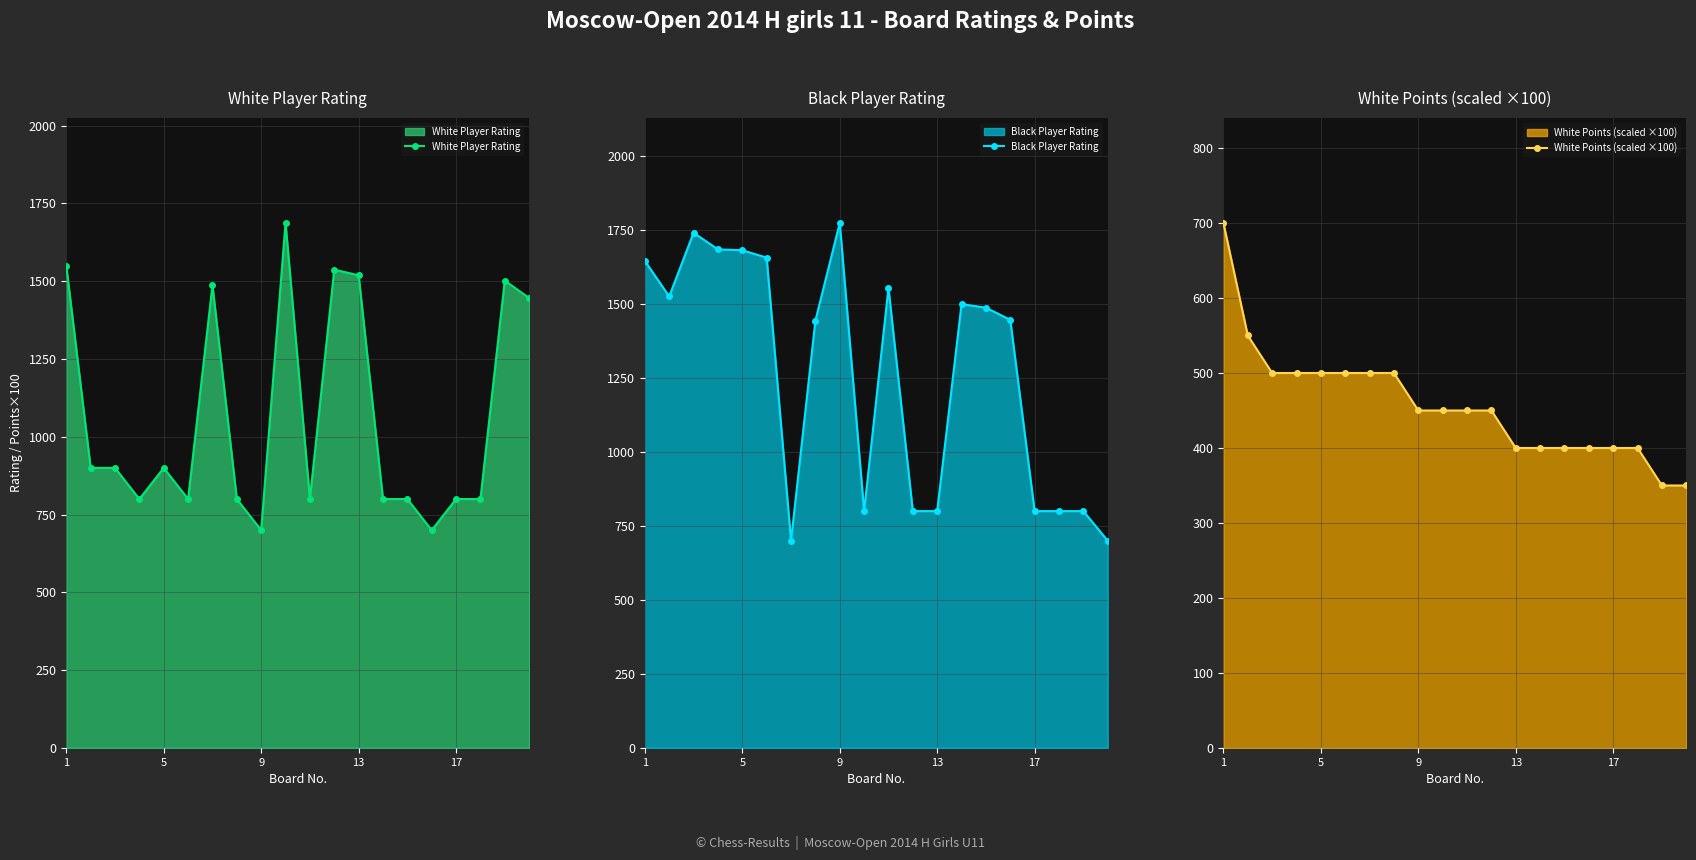

How many interior local peaks does the Black Player Rating series have?

4